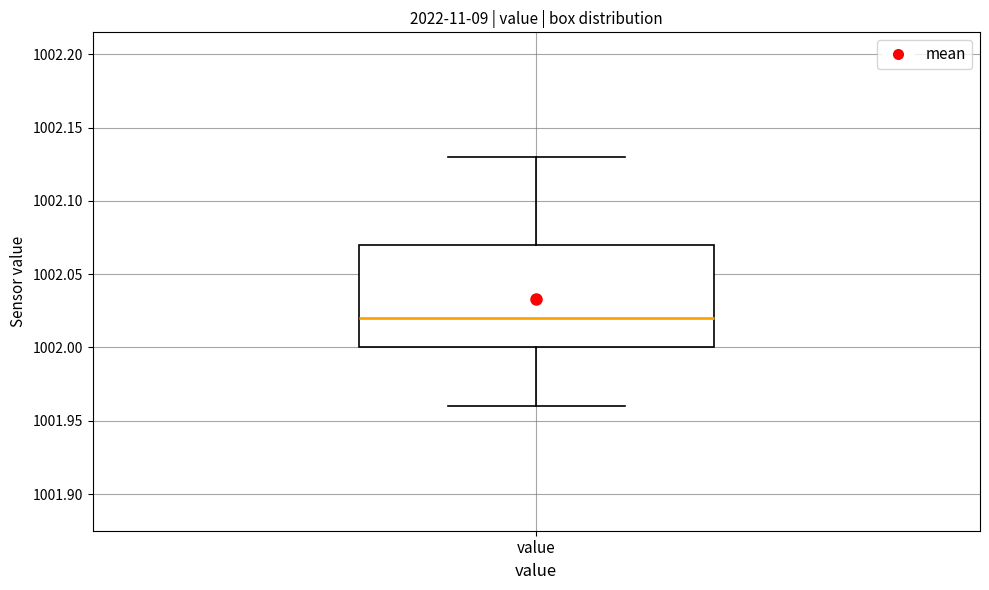

Where does the median line of the box for value sit on the y-axis? The values are not printed on the chart, so give them approximately, as read against the axis.

1002.02